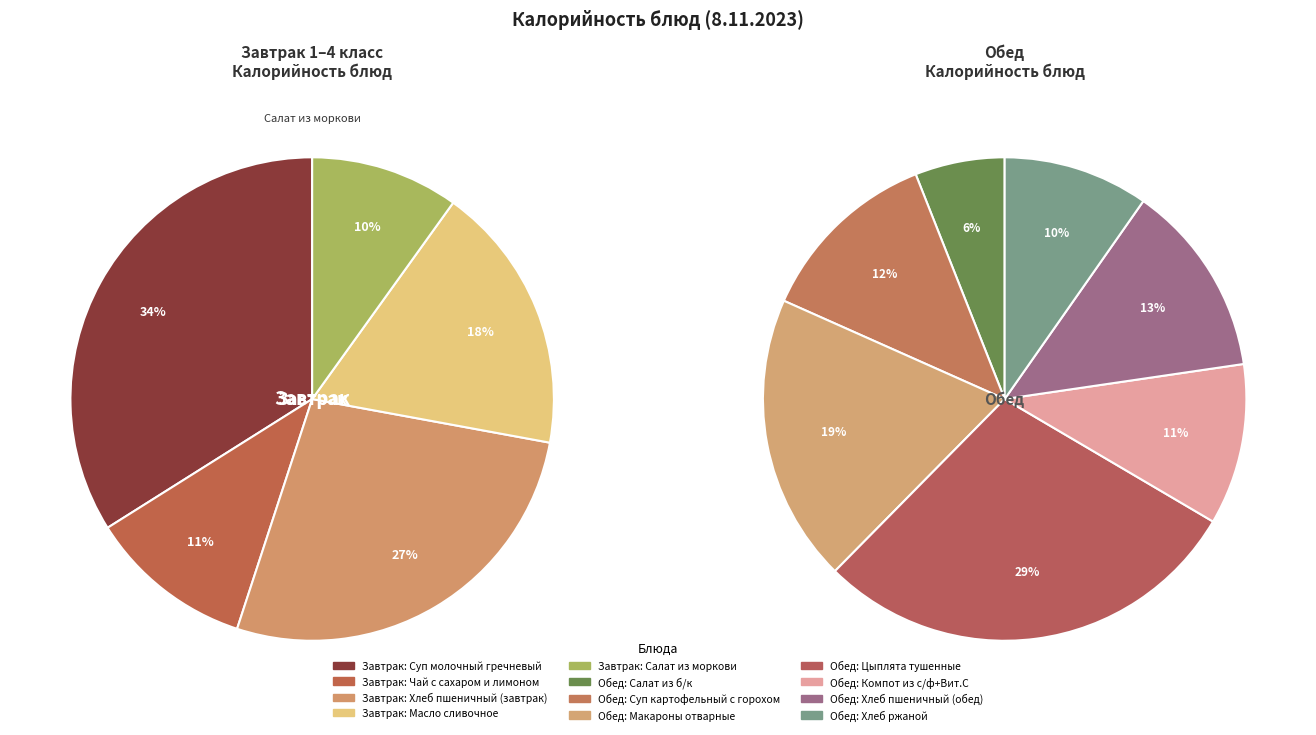

Which has a higher value, Салат из б/к or Чай с сахаром и лимоном?

Салат из б/к